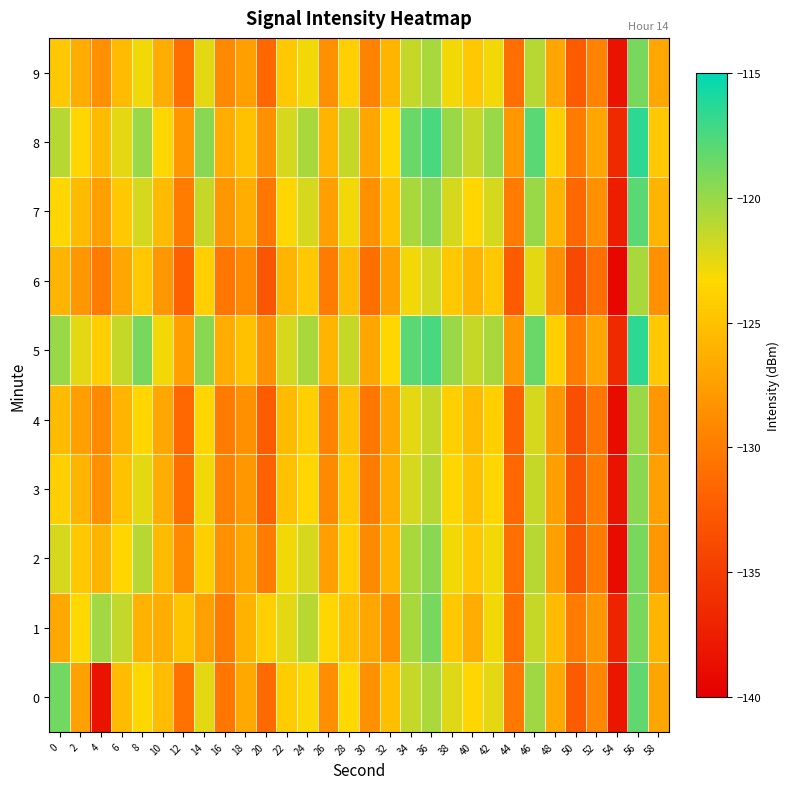

Reading right to left, list all the values displayed in this chart.

0: 58=-127.1	56=-118.2	54=-138.1	52=-129.2	50=-132.5	48=-126.9	46=-120.2	44=-130.2	42=-122.5	40=-123.5	38=-122.3	36=-120.7	34=-121.5	32=-125.2	30=-128.6	28=-123.3	26=-128.6	24=-123.1	22=-124.2	20=-131.4	18=-126.9	16=-130.4	14=-122.5	12=-130.8	10=-125.4	8=-123.4	6=-125.4	4=-138.4	2=-127.3	0=-118.8
1: 58=-126.0	56=-119.0	54=-137.0	52=-128.0	50=-130.0	48=-125.5	46=-121.5	44=-131.0	42=-123.0	40=-126.5	38=-124.5	36=-119.0	34=-120.5	32=-128.5	30=-127.0	28=-125.0	26=-123.5	24=-121.0	22=-122.5	20=-124.0	18=-126.1	16=-130.0	14=-127.5	12=-124.8	10=-126.3	8=-126.1	6=-121.4	4=-120.3	2=-123.4	0=-126.8
2: 58=-128.0	56=-119.0	54=-139.0	52=-130.0	50=-133.0	48=-127.5	46=-121.0	44=-131.0	42=-123.0	40=-124.5	38=-123.0	36=-119.5	34=-120.5	32=-126.0	30=-129.0	28=-124.0	26=-127.5	24=-122.0	22=-123.0	20=-130.0	18=-127.0	16=-128.5	14=-124.0	12=-129.0	10=-125.5	8=-121.0	6=-123.5	4=-126.0	2=-124.5	0=-122.0
3: 58=-127.5	56=-119.5	54=-138.5	52=-130.0	50=-133.0	48=-127.5	46=-121.5	44=-131.5	42=-123.5	40=-125.0	38=-123.5	36=-121.0	34=-122.0	32=-126.5	30=-130.0	28=-124.5	26=-129.0	24=-123.5	22=-125.0	20=-132.0	18=-128.0	16=-129.5	14=-123.0	12=-131.0	10=-126.5	8=-122.5	6=-125.0	4=-128.5	2=-126.0	0=-124.0
4: 58=-128.0	56=-120.0	54=-139.0	52=-130.5	50=-133.5	48=-128.0	46=-122.0	44=-132.0	42=-124.0	40=-125.5	38=-124.0	36=-121.5	34=-122.5	32=-127.0	30=-130.5	28=-125.0	26=-129.5	24=-124.0	22=-125.5	20=-132.5	18=-128.5	16=-130.0	14=-123.5	12=-131.5	10=-127.0	8=-123.5	6=-126.0	4=-129.0	2=-127.5	0=-125.5
5: 58=-124.5	56=-116.5	54=-136.5	52=-127.0	50=-130.0	48=-124.0	46=-118.5	44=-128.0	42=-120.5	40=-121.5	38=-120.0	36=-117.5	34=-118.0	32=-123.5	30=-127.0	28=-121.5	26=-126.0	24=-120.5	22=-122.0	20=-128.5	18=-125.0	16=-126.5	14=-119.5	12=-127.5	10=-123.0	8=-119.0	6=-121.5	4=-124.0	2=-122.5	0=-120.0
6: 58=-128.5	56=-120.5	54=-139.5	52=-131.0	50=-134.0	48=-128.5	46=-122.5	44=-132.5	42=-124.5	40=-126.0	38=-124.5	36=-122.0	34=-123.0	32=-127.5	30=-131.0	28=-125.5	26=-130.0	24=-124.5	22=-126.0	20=-133.0	18=-129.0	16=-130.5	14=-124.0	12=-132.0	10=-128.0	8=-124.5	6=-127.0	4=-130.0	2=-128.0	0=-126.0
7: 58=-126.0	56=-118.0	54=-137.5	52=-128.5	50=-131.5	48=-126.0	46=-120.0	44=-130.0	42=-122.0	40=-123.5	38=-122.0	36=-119.5	34=-120.5	32=-125.0	30=-128.5	28=-123.0	26=-127.5	24=-122.0	22=-123.5	20=-130.5	18=-126.5	16=-128.0	14=-121.5	12=-130.0	10=-125.5	8=-122.0	6=-124.5	4=-127.5	2=-125.5	0=-123.5
8: 58=-124.5	56=-116.5	54=-136.5	52=-127.0	50=-130.0	48=-124.0	46=-118.0	44=-128.0	42=-120.0	40=-121.5	38=-120.0	36=-117.5	34=-118.5	32=-123.5	30=-127.0	28=-121.5	26=-126.0	24=-120.5	22=-122.0	20=-128.5	18=-125.0	16=-126.5	14=-119.5	12=-128.0	10=-123.5	8=-120.0	6=-122.5	4=-125.5	2=-123.5	0=-121.0
9: 58=-127.0	56=-119.0	54=-138.5	52=-129.5	50=-132.5	48=-127.0	46=-121.0	44=-131.0	42=-123.0	40=-124.5	38=-123.0	36=-120.5	34=-121.5	32=-126.0	30=-129.5	28=-124.0	26=-128.5	24=-123.0	22=-124.5	20=-131.5	18=-127.5	16=-129.0	14=-122.5	12=-131.0	10=-126.5	8=-123.0	6=-125.5	4=-128.5	2=-126.5	0=-124.5